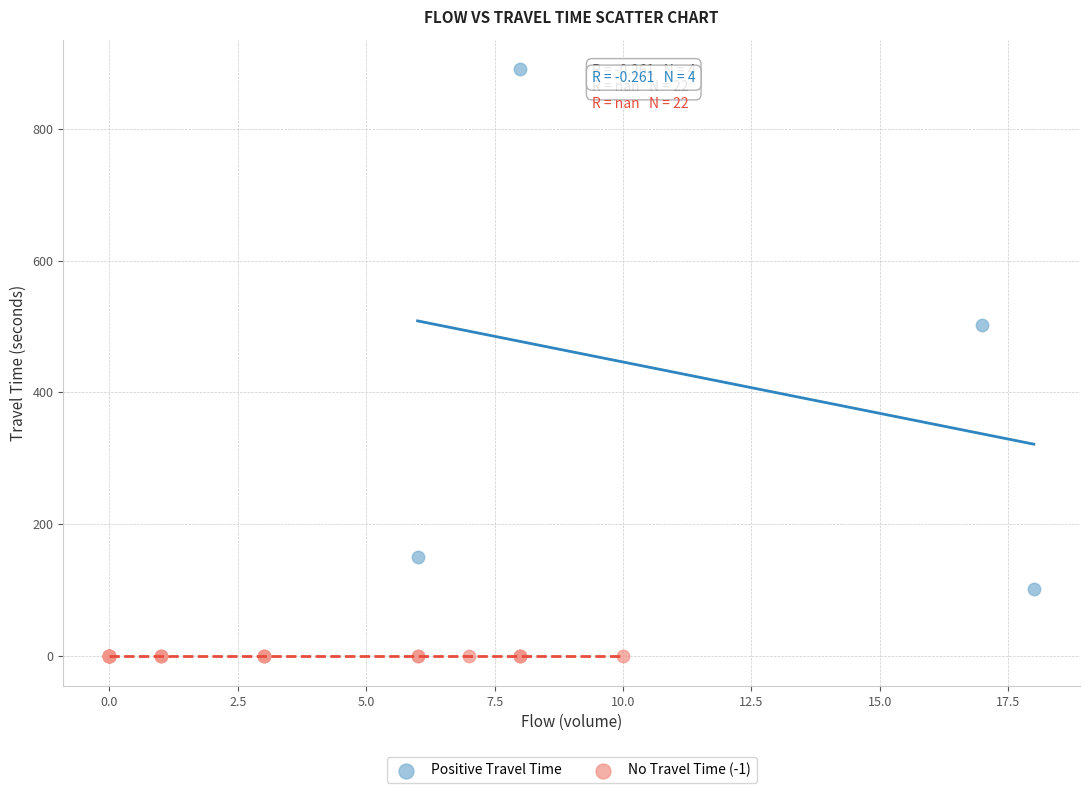

Which series contains the lowest Y value?

No Travel Time (-1)